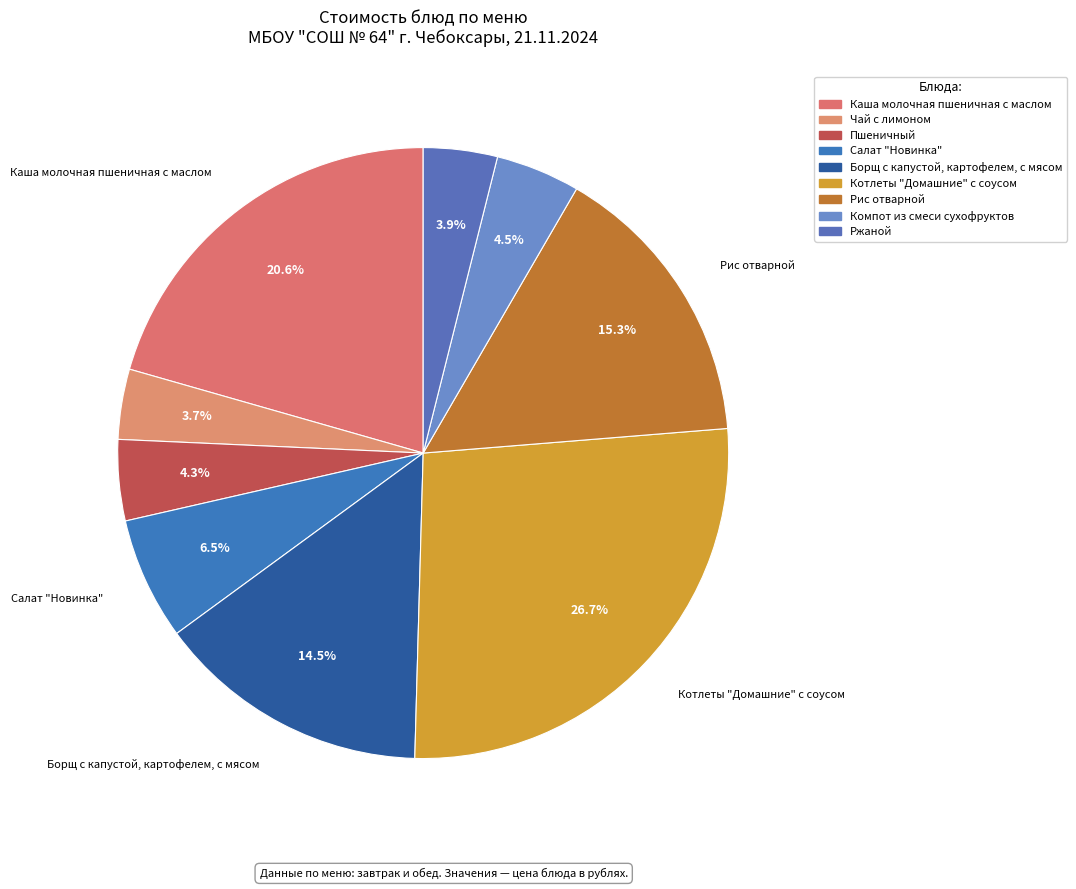

How many segments does this pie chart have?

9